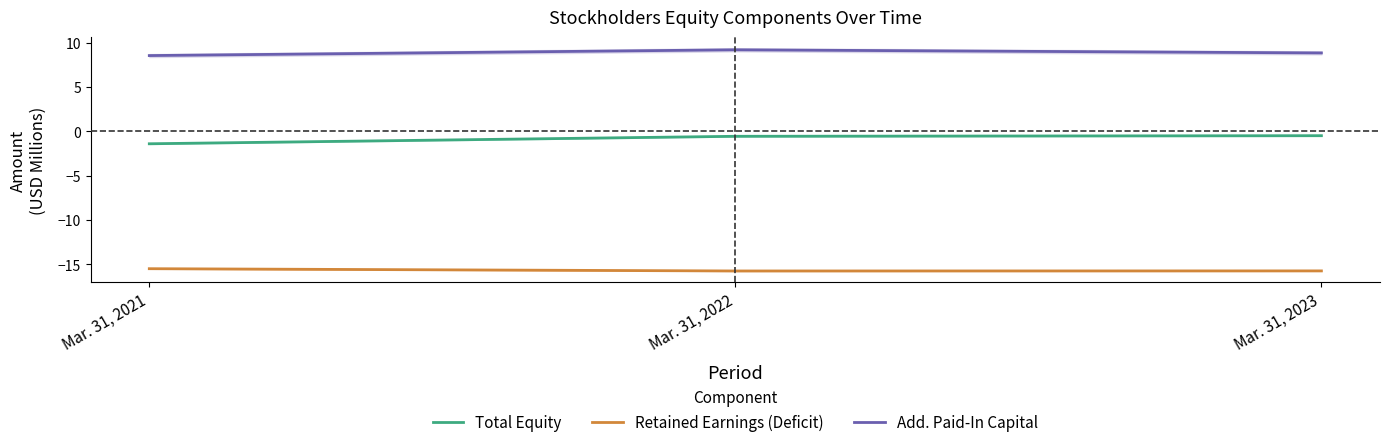

Does the chart display data point markers on the line(s)?

No